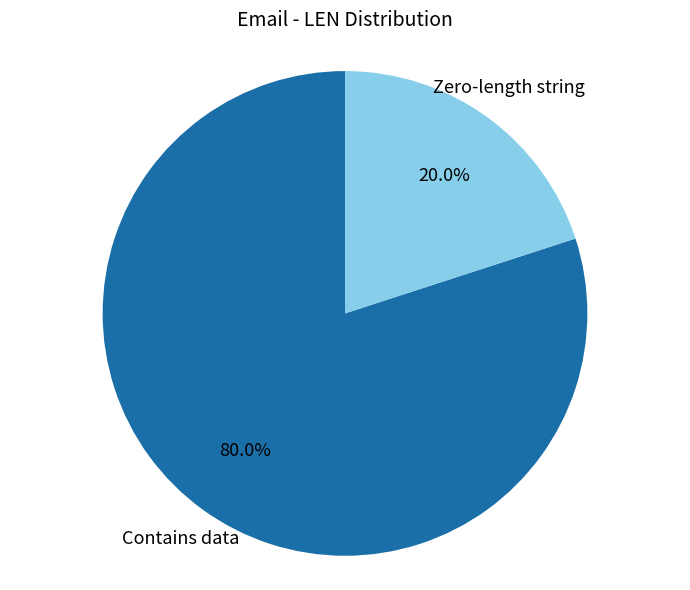

Is there any slice that represents more than half of the pie?

Yes